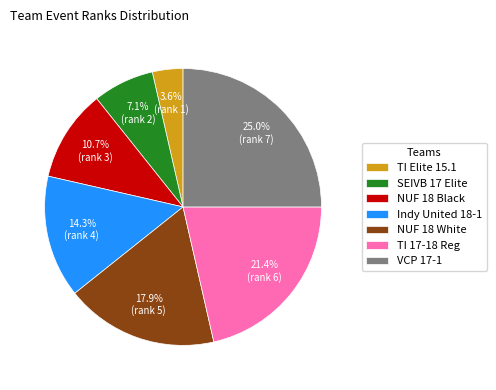

Which category has the biggest portion of the pie?

VCP 17-1